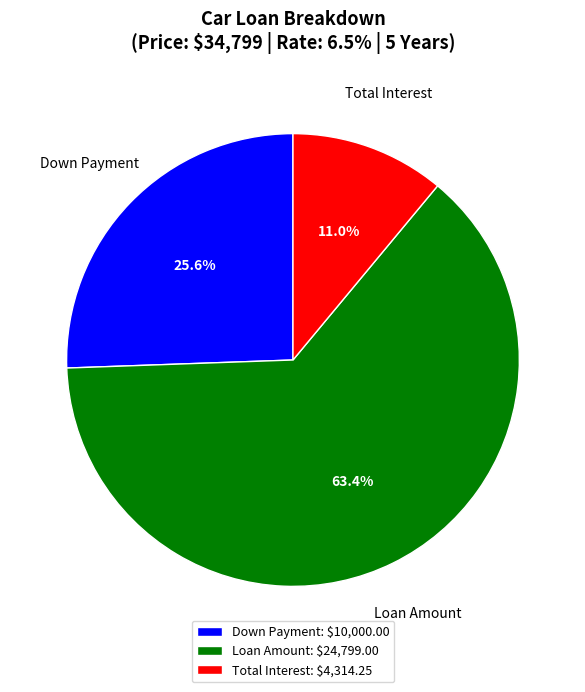

Does any single category account for the majority?

Yes